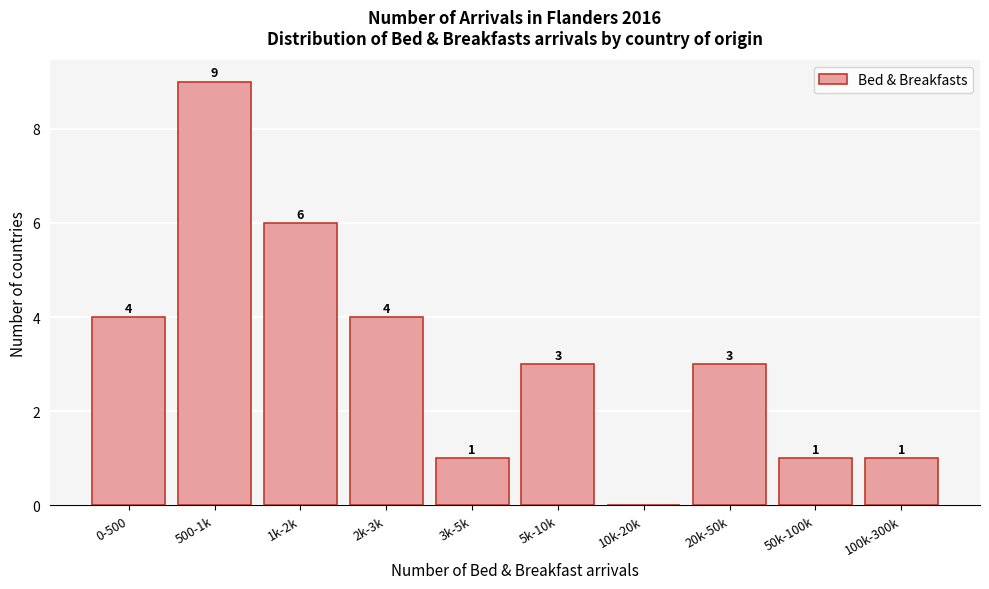

Reading right to left, what are all the values shown in this chart?

100k-300k=1	50k-100k=1	20k-50k=3	10k-20k=0	5k-10k=3	3k-5k=1	2k-3k=4	1k-2k=6	500-1k=9	0-500=4